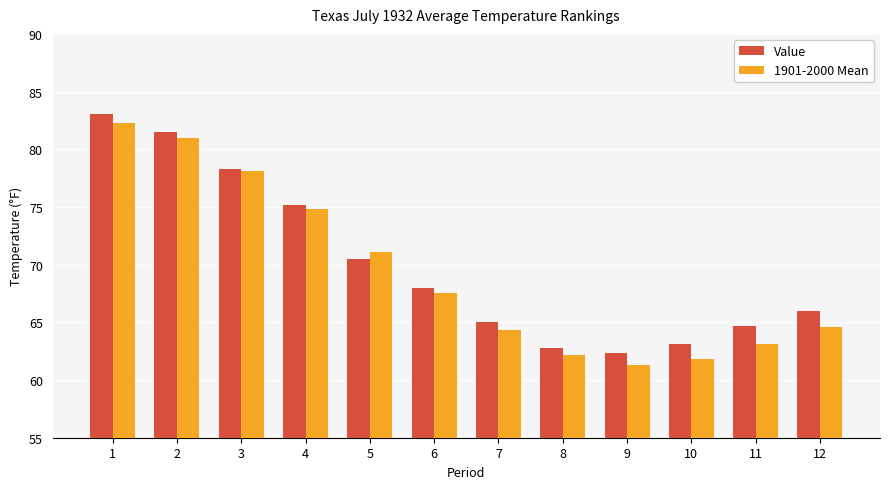

Reading left to right, what are all the values shown in this chart?

Value: 83.1	81.5	78.3	75.2	70.5	68.0	65.0	62.8	62.3	63.1	64.7	66.0
1901-2000 Mean: 82.3	81.0	78.1	74.8	71.1	67.5	64.3	62.2	61.3	61.8	63.1	64.6